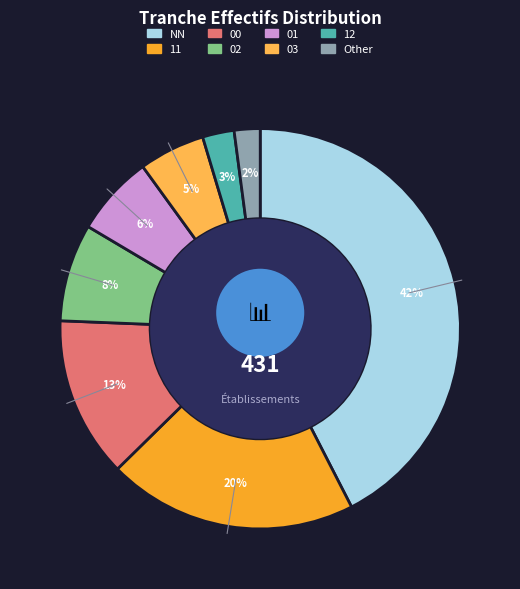

Combined, do 11 and 00 account for over 50%?

No